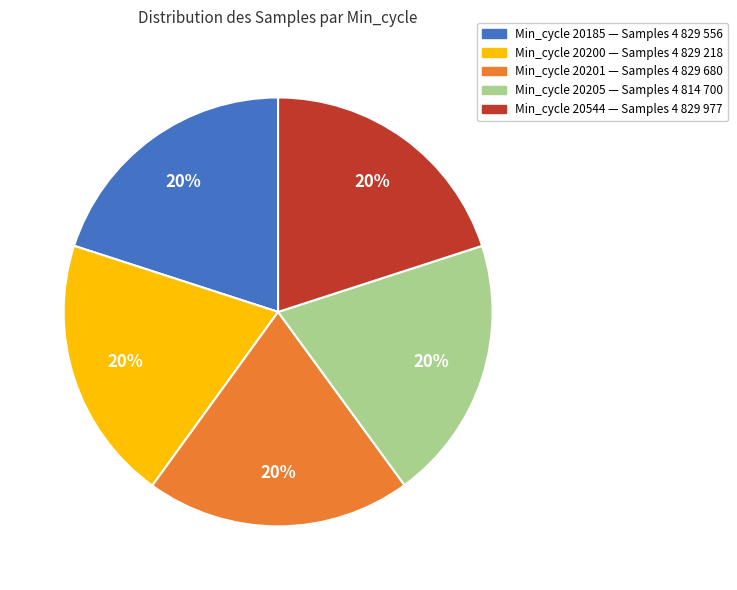

Is it true that Min_cycle 20544 — Samples 4 829 977 is 11% of the pie?

False